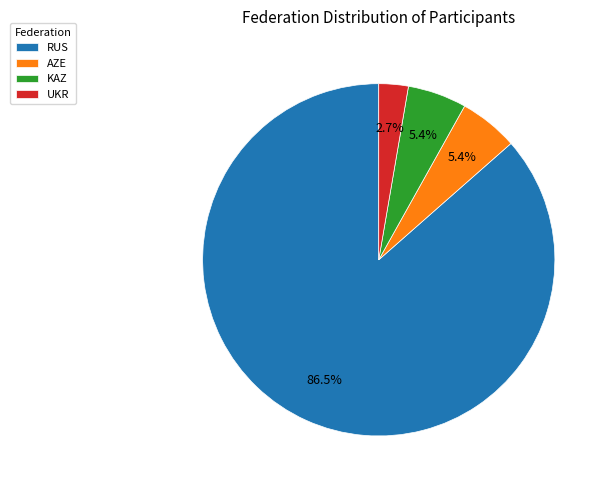

What percentage is the KAZ slice, to the nearest percent?

5%